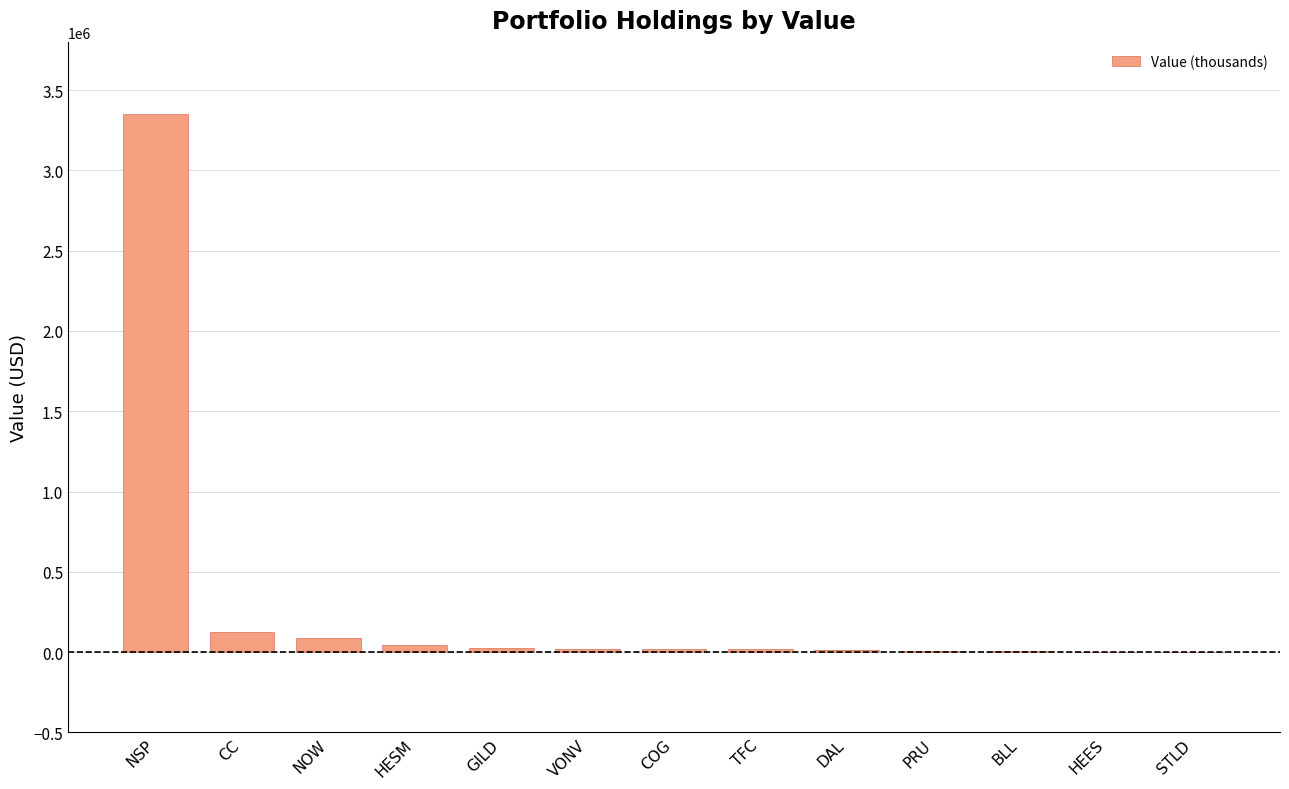

Between NSP and HEES, which is larger?

NSP